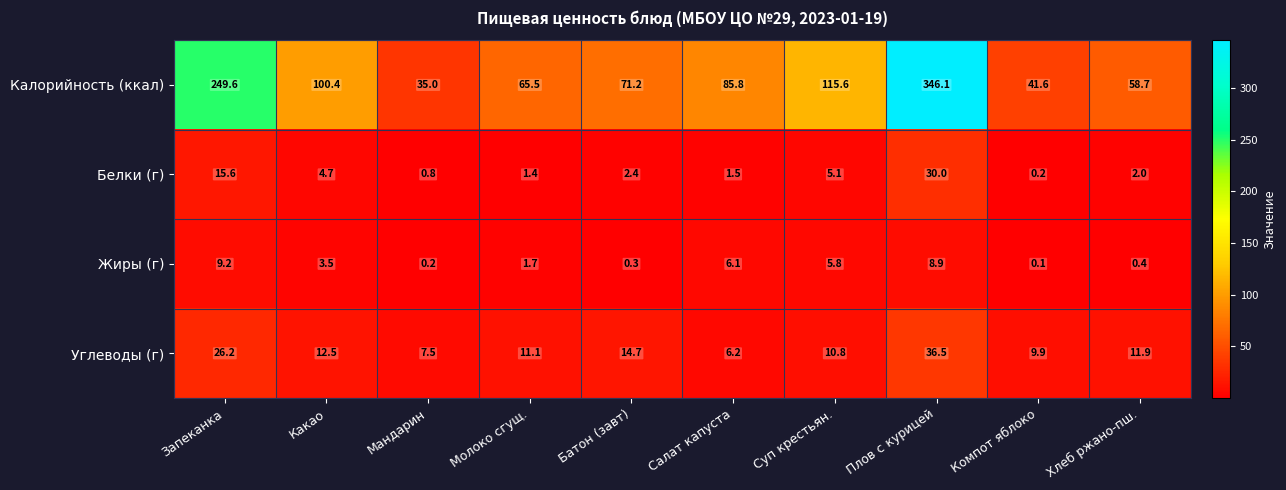

What is the minimum value for Углеводы (г)?

6.2